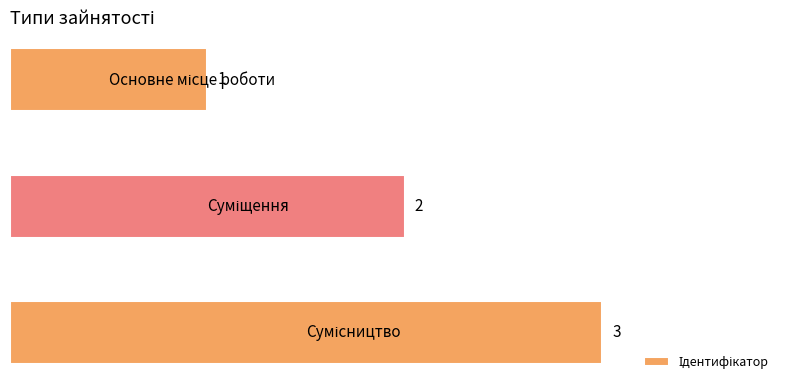

What is the greatest value displayed?

3